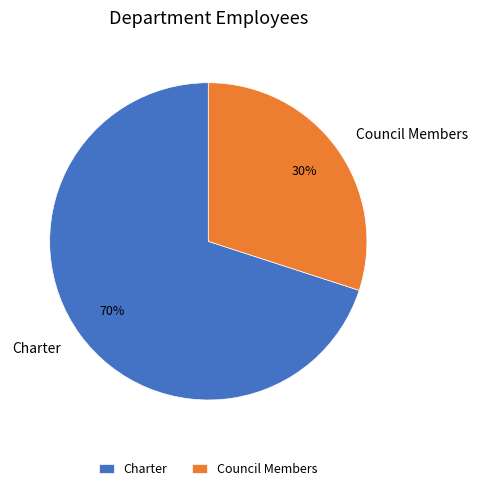

True or false: Charter accounts for 70% of the total.

True